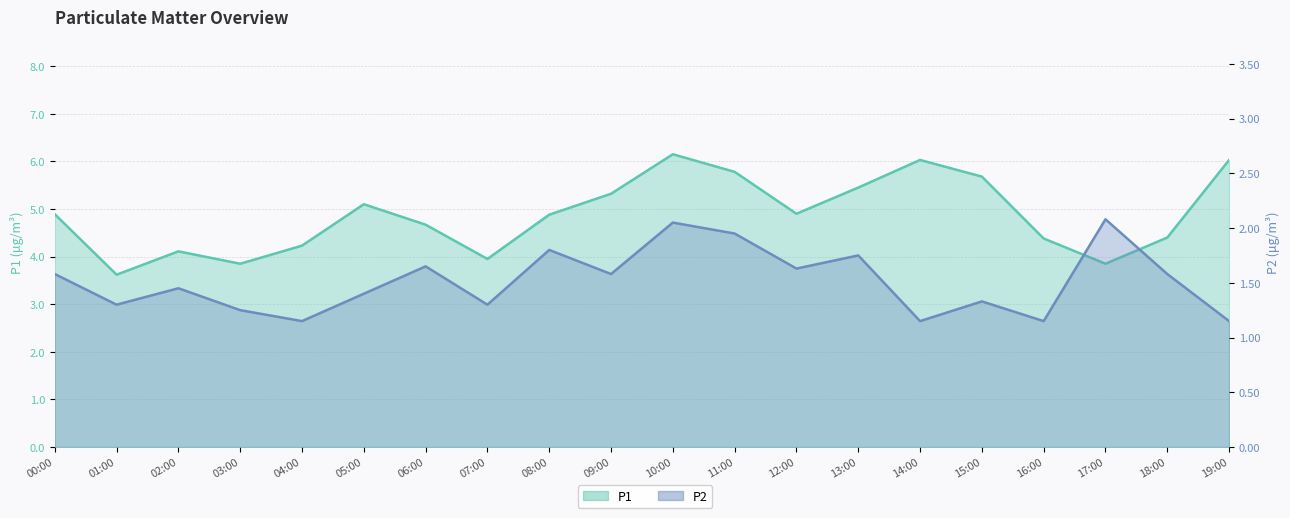

Which category has the highest value in the P1 series?

10:00